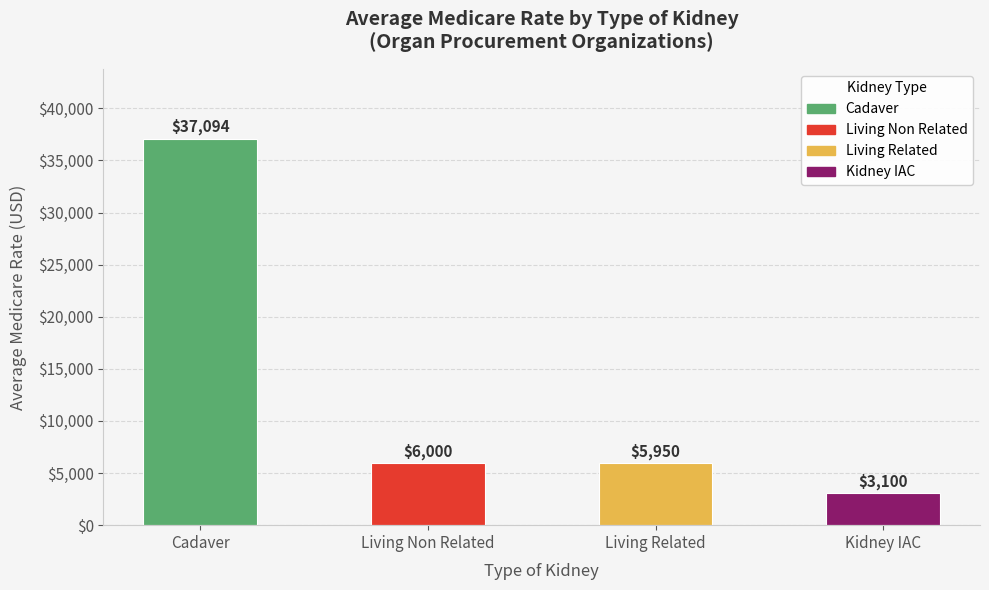

What is the value of the 1st bar from the left?

37094